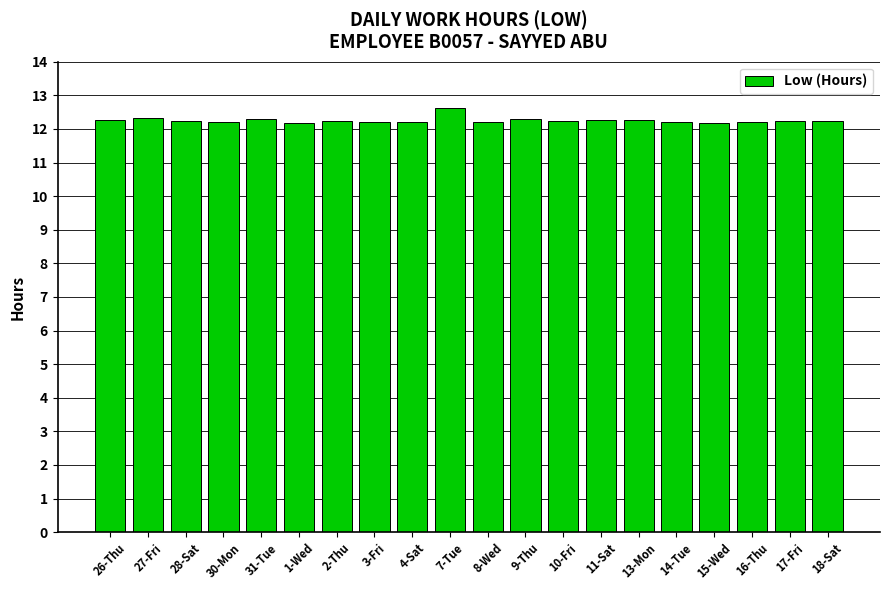

What is the greatest value displayed?

12.6